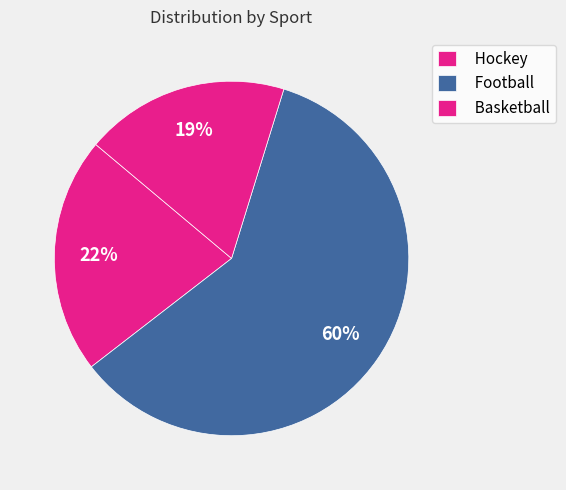

Which slice is the smallest?

Basketball